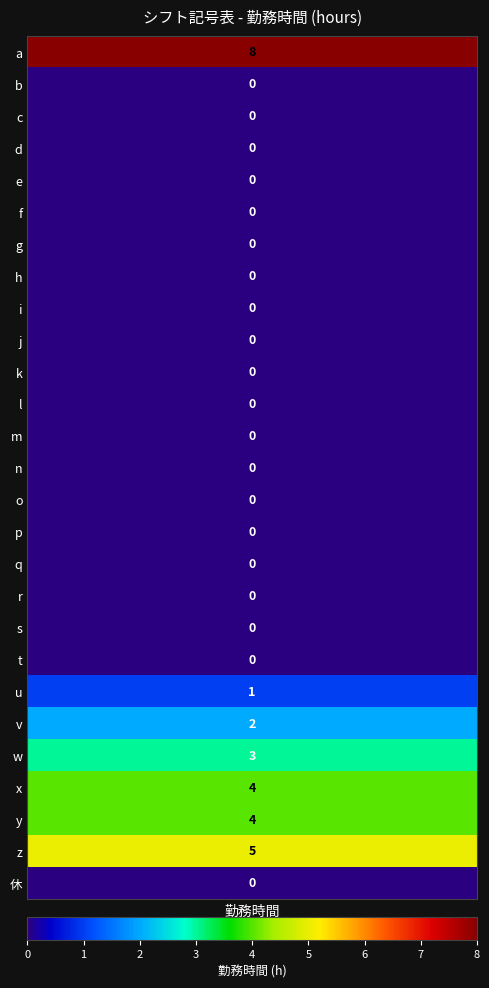

Reading right to left, list all the values displayed in this chart.

a: 0	5	4	4	3	2	1	0	0	0	0	0	0	0	0	0	0	0	0	0	0	0	0	0	0	0	8
勤務時間: 0	5	4	4	3	2	1	0	0	0	0	0	0	0	0	0	0	0	0	0	0	0	0	0	0	0	8